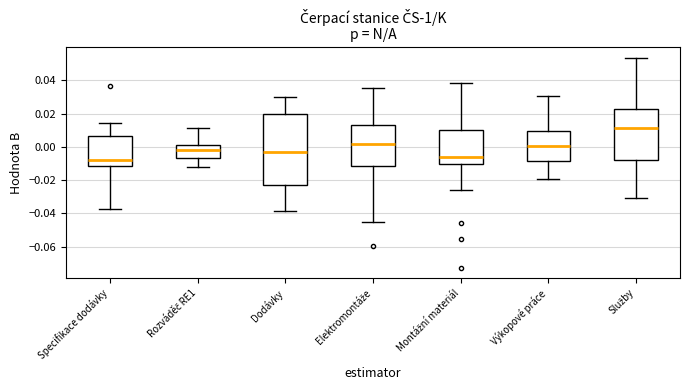

Comparing the boxes themselves (not the whiskers), which one is the tallest?

Dodávky